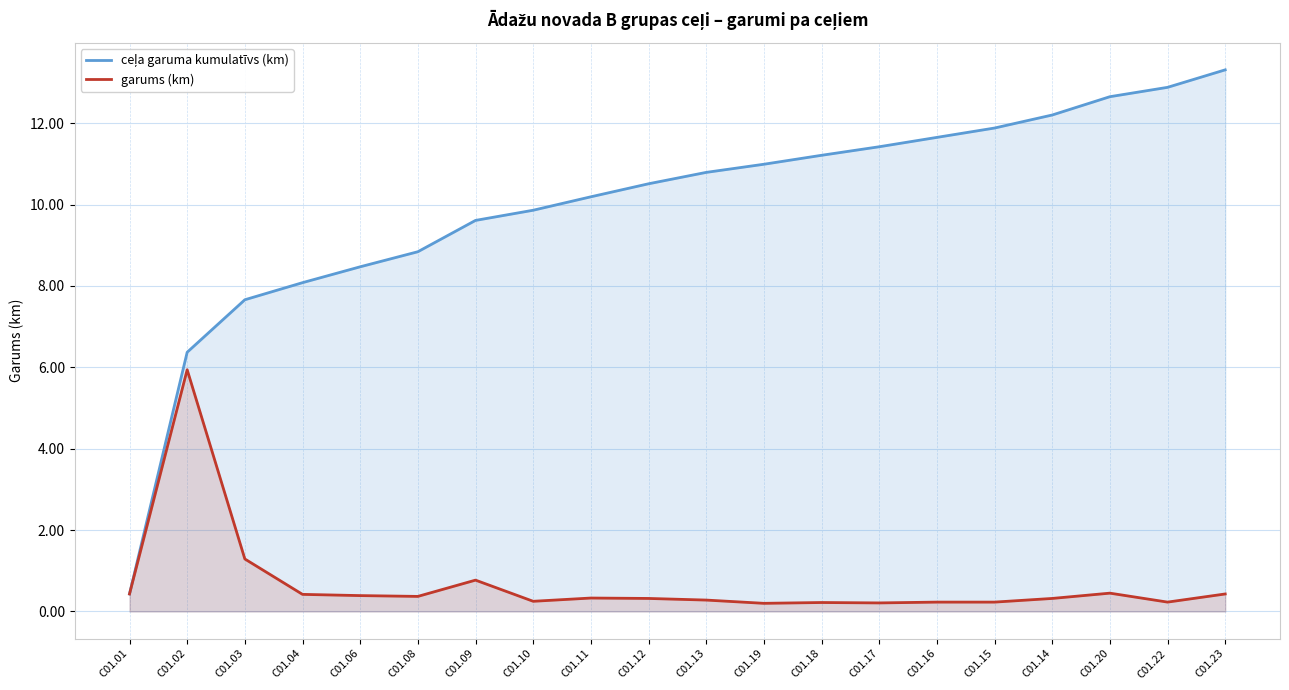

Reading right to left, list all the values displayed in this chart.

ceļa garuma kumulatīvs (km): 13.3	12.9	12.7	12.2	11.9	11.7	11.4	11.2	11.0	10.8	10.5	10.2	9.9	9.6	8.8	8.5	8.1	7.7	6.4	0.4
garums (km): 0.4	0.2	0.5	0.3	0.2	0.2	0.2	0.2	0.2	0.3	0.3	0.3	0.2	0.8	0.4	0.4	0.4	1.3	5.9	0.4